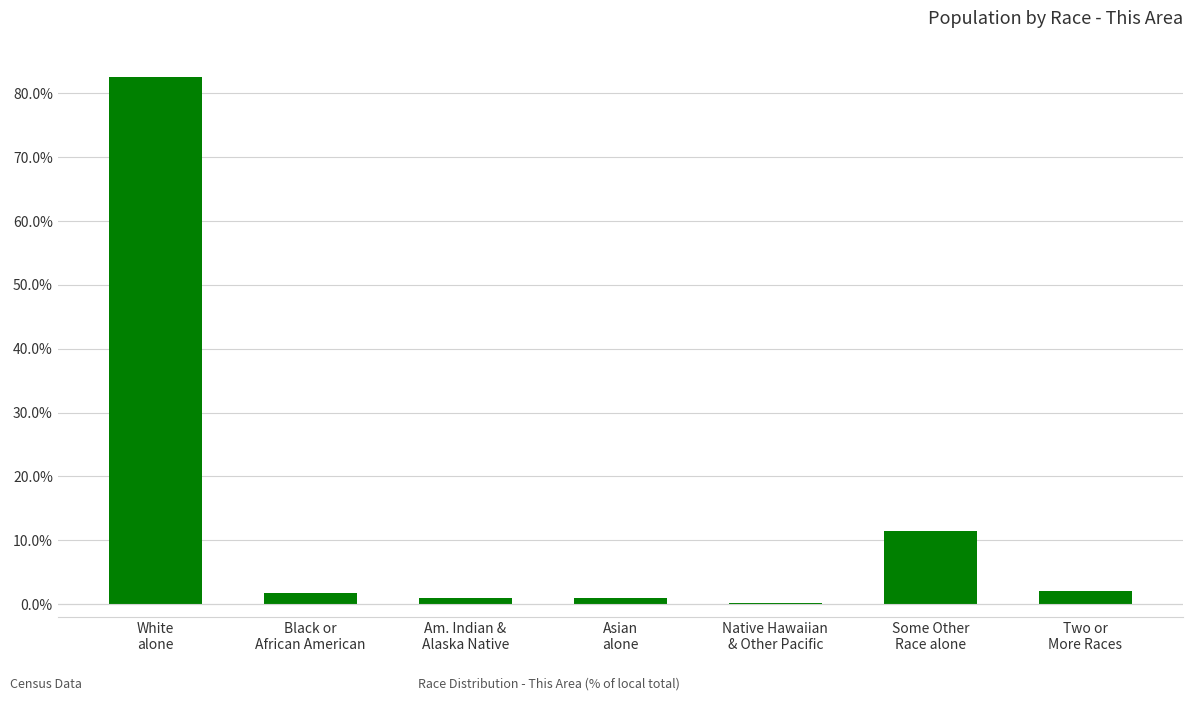

What is the greatest value displayed?

82.6